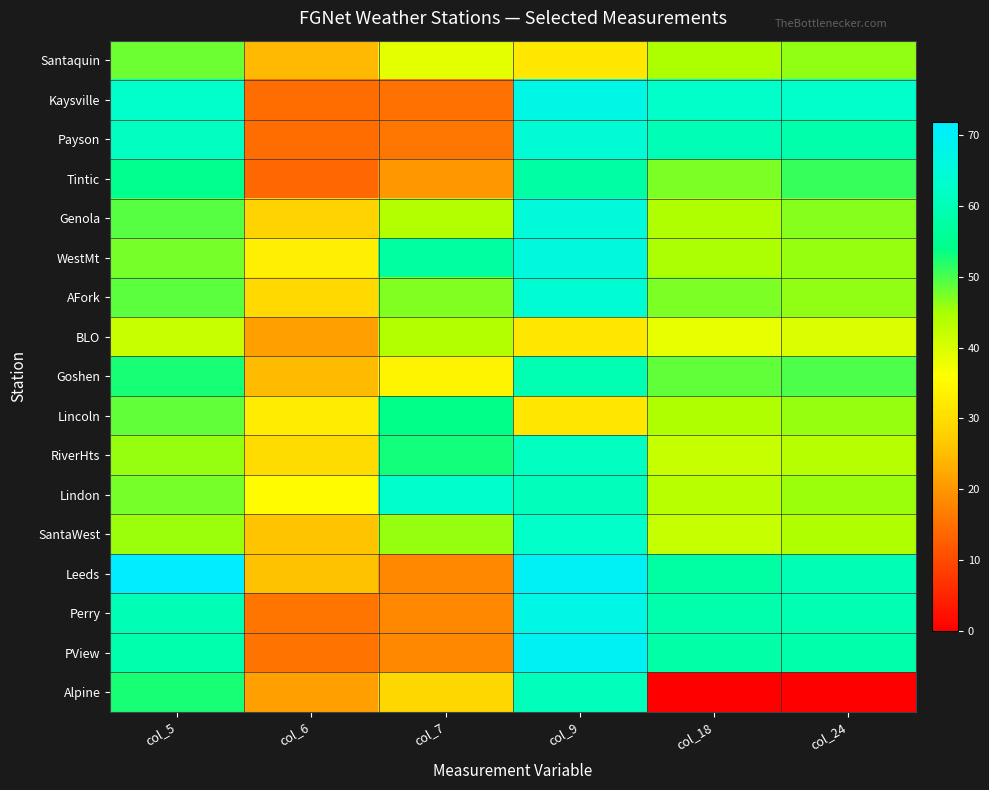

Reading right to left, list all the values displayed in this chart.

Santaquin: col_24=46.2	col_18=44.6	col_9=32.0	col_7=39.0	col_6=24.7	col_5=48.3
Kaysville: col_24=62.7	col_18=62.4	col_9=67.4	col_7=15.0	col_6=14.4	col_5=62.8
Payson: col_24=58.6	col_18=60.0	col_9=64.4	col_7=16.0	col_6=14.6	col_5=61.3
Tintic: col_24=51.0	col_18=47.2	col_9=57.8	col_7=20.0	col_6=14.0	col_5=54.6
Genola: col_24=46.7	col_18=44.2	col_9=65.2	col_7=44.0	col_6=28.3	col_5=49.4
WestMt: col_24=45.9	col_18=44.7	col_9=65.8	col_7=57.0	col_6=33.3	col_5=47.6
AFork: col_24=46.1	col_18=47.4	col_9=64.0	col_7=47.0	col_6=29.3	col_5=48.9
BLO: col_24=39.8	col_18=38.2	col_9=32.0	col_7=44.0	col_6=21.3	col_5=41.7
Goshen: col_24=49.8	col_18=48.6	col_9=59.5	col_7=34.0	col_6=24.9	col_5=52.6
Lincoln: col_24=45.8	col_18=44.3	col_9=32.0	col_7=54.0	col_6=32.7	col_5=48.6
RiverHts: col_24=43.6	col_18=42.1	col_9=61.5	col_7=53.0	col_6=29.8	col_5=45.8
Lindon: col_24=45.6	col_18=43.5	col_9=60.6	col_7=63.0	col_6=35.6	col_5=47.6
SantaWest: col_24=44.3	col_18=42.0	col_9=62.4	col_7=46.0	col_6=25.9	col_5=45.6
Leeds: col_24=59.8	col_18=57.3	col_9=70.2	col_7=18.0	col_6=25.8	col_5=71.9
Perry: col_24=59.2	col_18=58.9	col_9=67.4	col_7=18.0	col_6=15.6	col_5=59.7
PView: col_24=58.6	col_18=57.9	col_9=69.8	col_7=18.0	col_6=15.2	col_5=58.8
Alpine: col_24=0.0	col_18=0.0	col_9=60.4	col_7=29.0	col_6=21.3	col_5=52.6